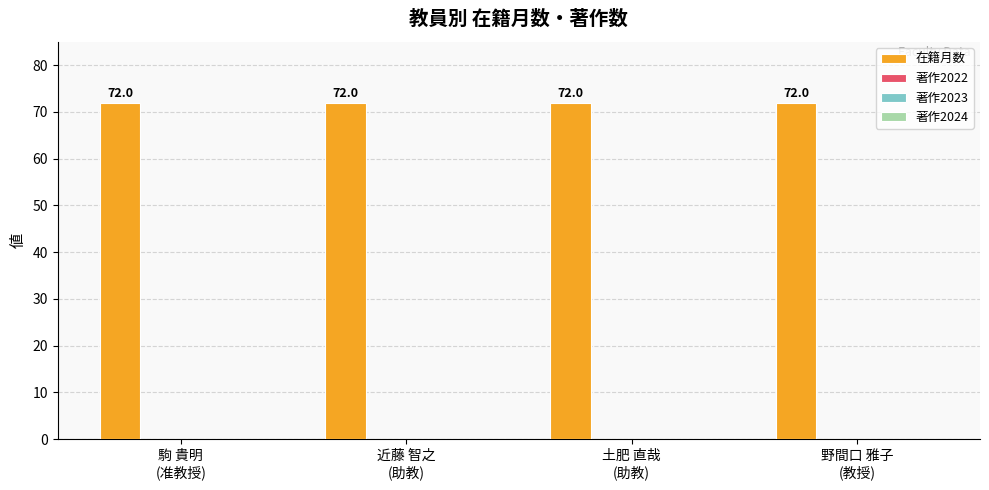

At which label does 在籍月数 reach its minimum?

駒 貴明
(准教授)